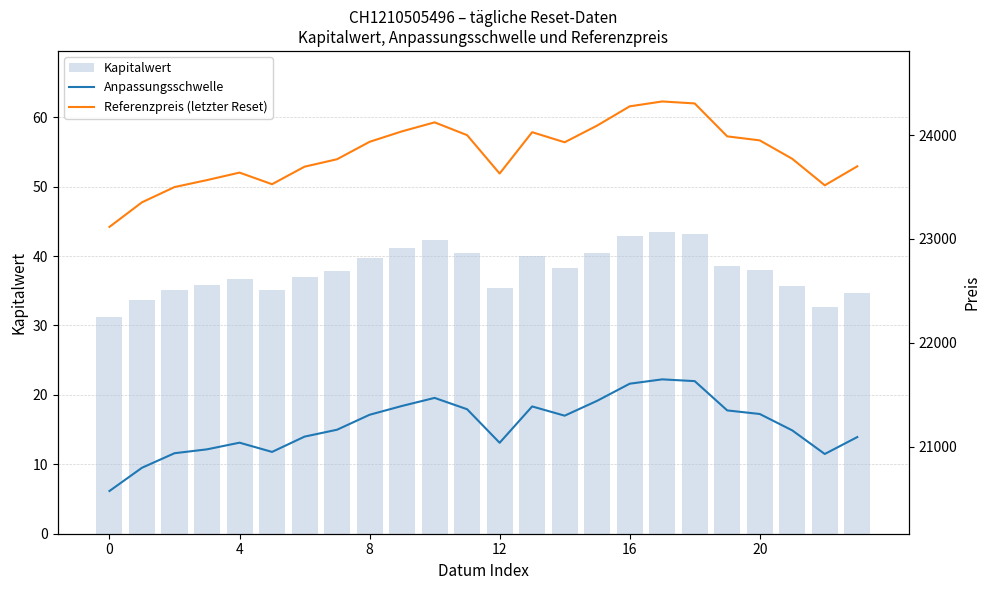

What is the average value of the Kapitalwert series?

37.9